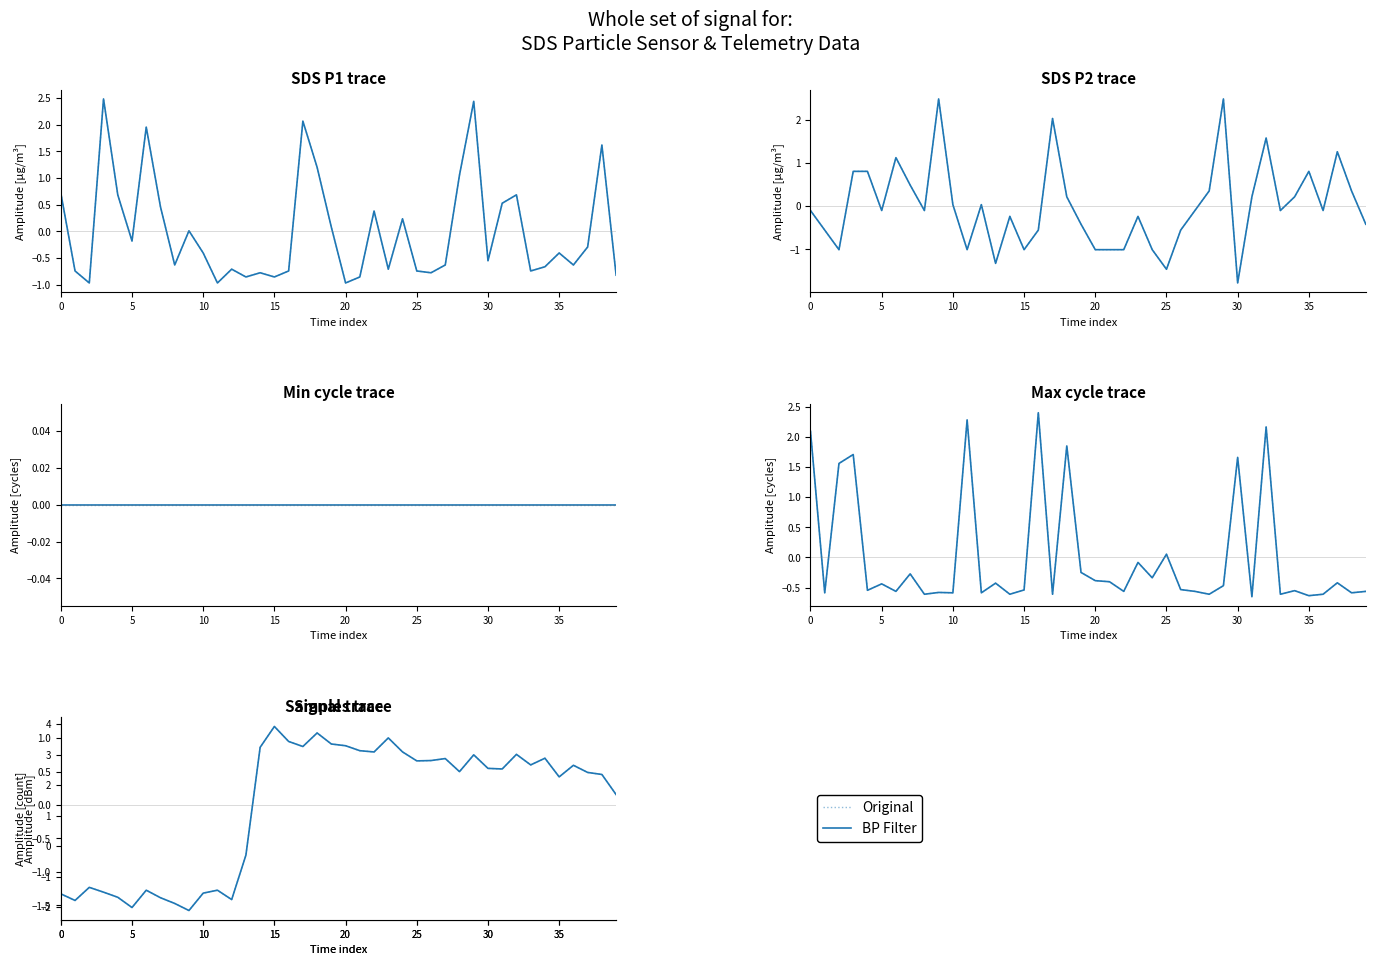

Where is the first local minimum for Original?

5